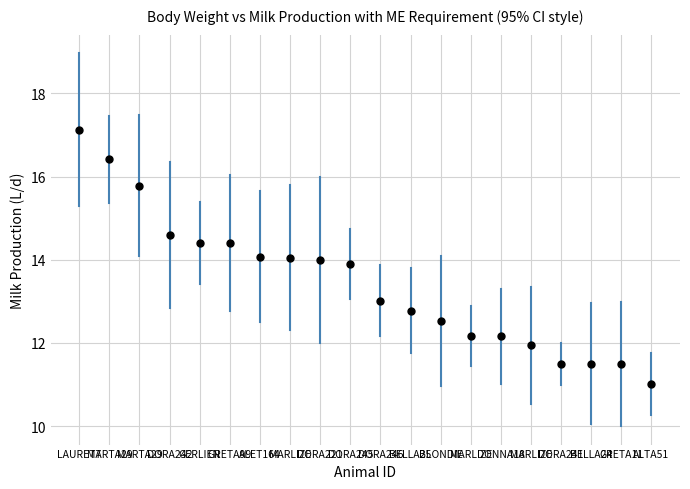

What is the range of Y values (max minus min)?

6.1